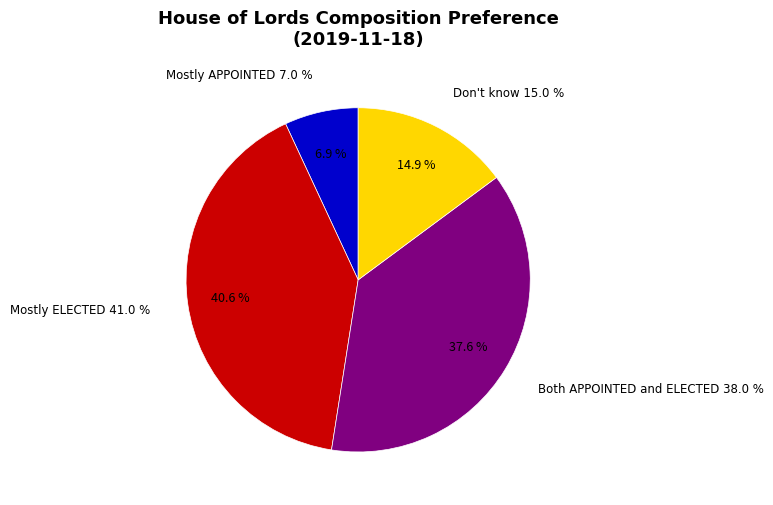

Is there any slice that represents more than half of the pie?

No